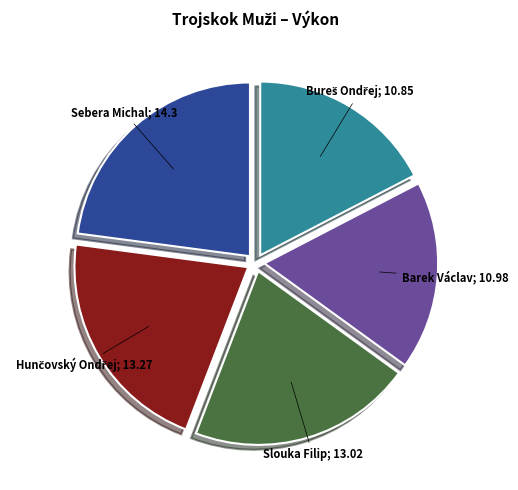

Does any single category account for the majority?

No